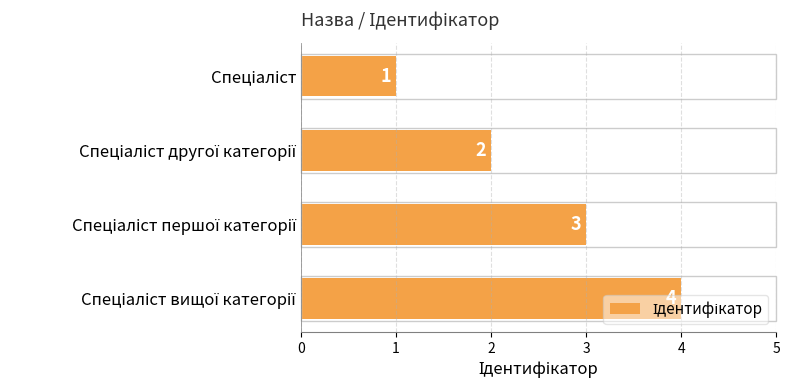

What is the difference between the maximum and minimum values?

3